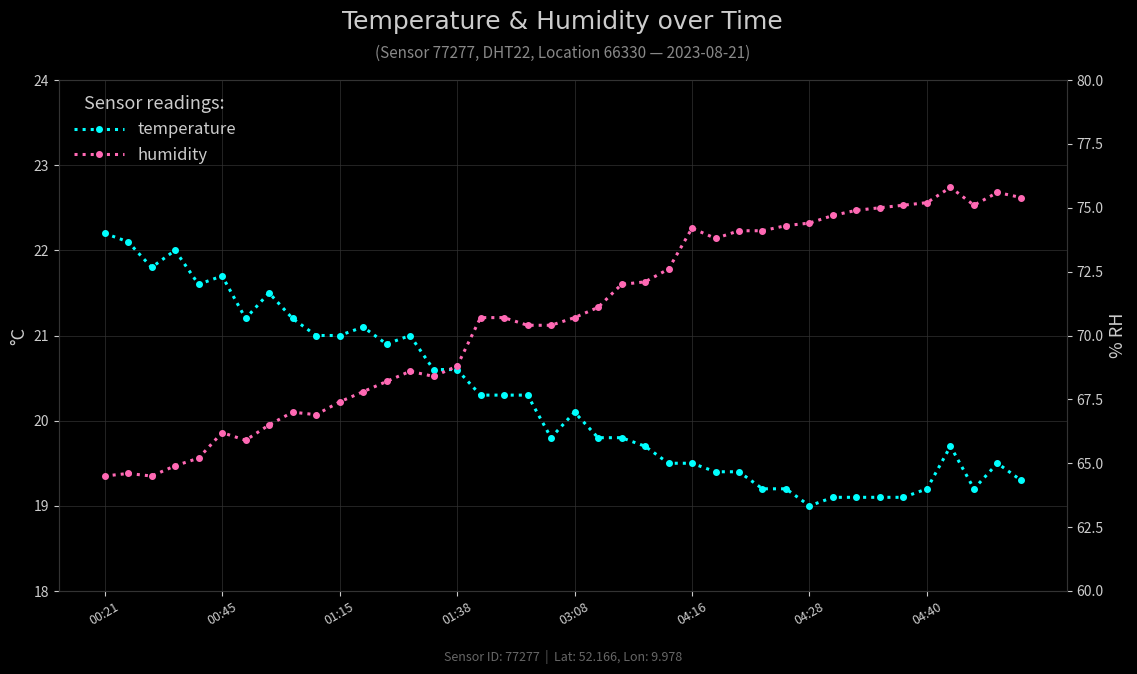

True or false: temperature and humidity intersect in this chart.

False